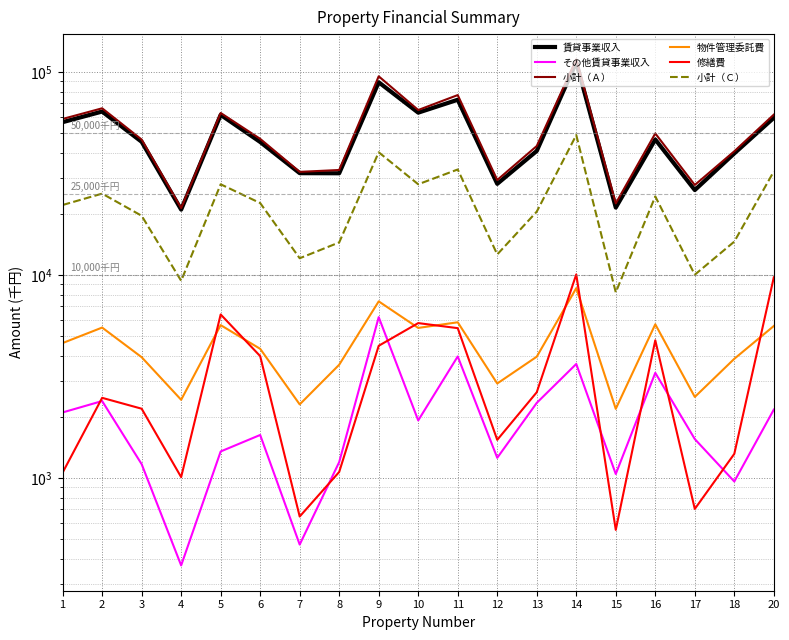

True or false: 小計（Ｃ） and 修繕費 intersect in this chart.

False